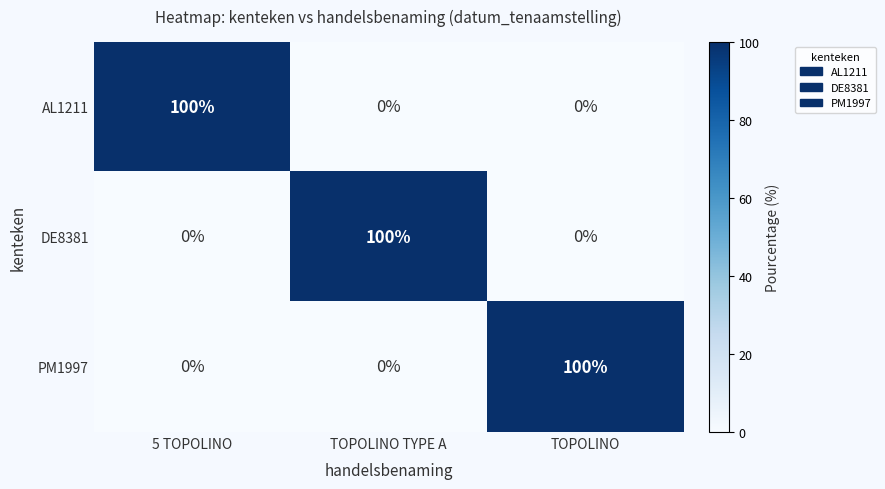

True or false: PM1997 has a value of 0 at TOPOLINO TYPE A.

True